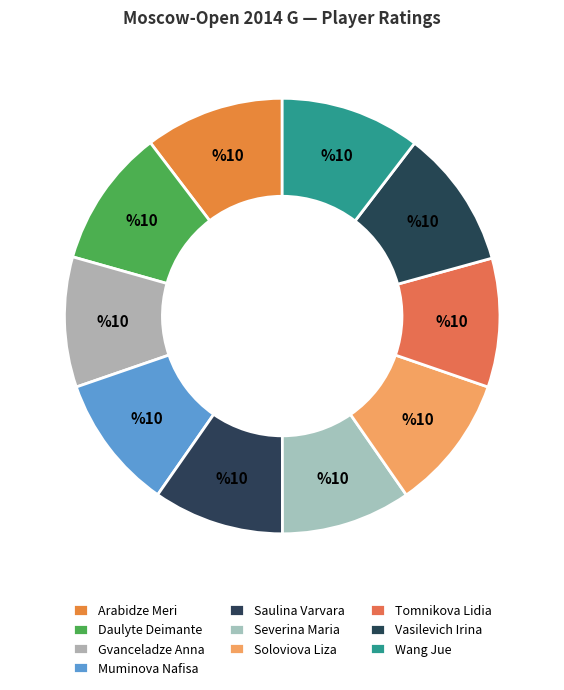

How many slices are in this pie chart?

10